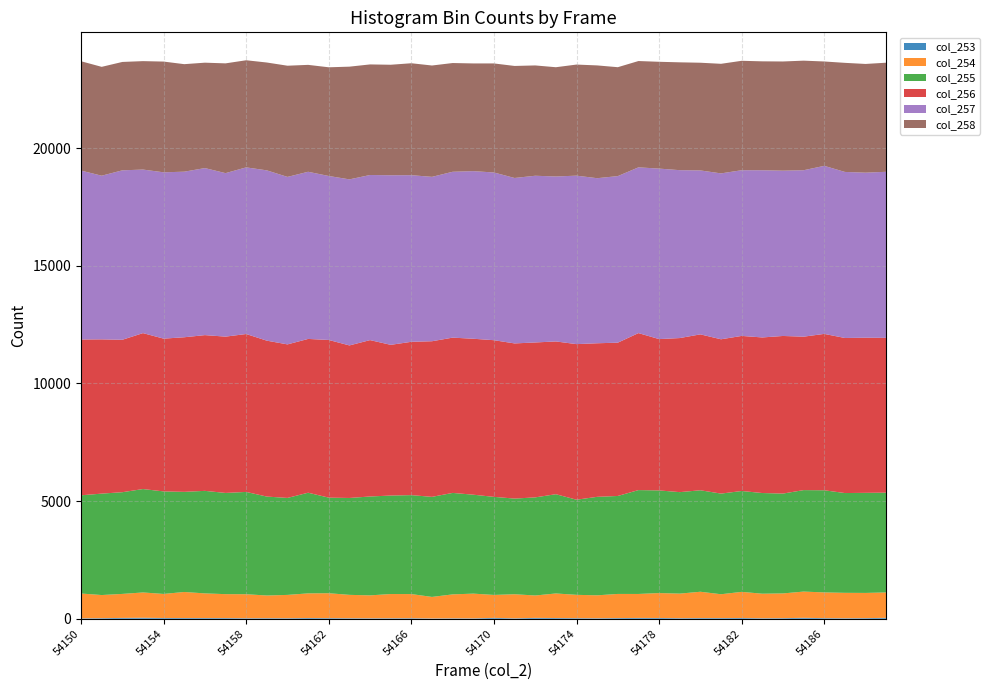

Reading left to right, what are all the values shown in this chart?

col_253: 17	24	35	42	31	30	29	28	22	24	22	30	26	22	19	21	23	13	18	16	36	18	36	30	25	21	28	34	32	24	28	28	31	21	25	39	26	21	26	38
col_254: 1055	983	1020	1075	1023	1107	1048	1017	1020	963	991	1048	1058	993	974	1029	1025	914	1017	1051	976	1023	952	1044	991	974	1026	1019	1059	1044	1119	1013	1111	1043	1051	1115	1093	1080	1071	1080
col_255: 4174	4311	4323	4395	4358	4256	4358	4302	4348	4205	4122	4278	4063	4118	4203	4186	4206	4253	4313	4205	4168	4066	4170	4219	4043	4186	4164	4415	4363	4313	4313	4278	4287	4279	4244	4313	4341	4241	4254	4241
col_256: 6623	6557	6479	6628	6494	6571	6620	6644	6712	6627	6526	6537	6702	6484	6647	6406	6517	6615	6600	6629	6659	6595	6585	6493	6613	6528	6516	6673	6432	6549	6627	6559	6592	6613	6699	6522	6647	6591	6594	6580
col_257: 7179	6956	7202	6952	7069	7038	7100	6949	7083	7239	7119	7105	6970	7058	7018	7208	7082	6987	7050	7124	7129	7032	7086	7012	7161	7016	7080	7045	7247	7136	6968	7051	7043	7106	7026	7074	7143	7058	7015	7058
col_258: 4648	4627	4607	4609	4707	4570	4480	4666	4553	4584	4726	4544	4620	4791	4700	4697	4758	4733	4622	4578	4635	4762	4689	4644	4722	4794	4629	4519	4540	4584	4578	4658	4651	4630	4641	4658	4436	4637	4621	4637